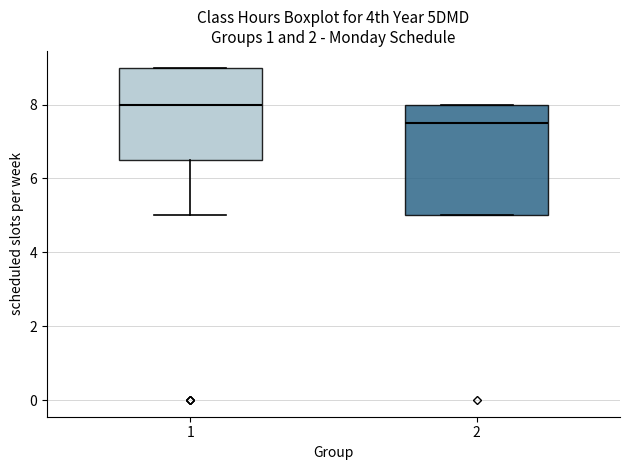

Where is the upper edge of the box at x = 2 on the y-axis? The values are not printed on the chart, so give them approximately, as read against the axis.

8.0